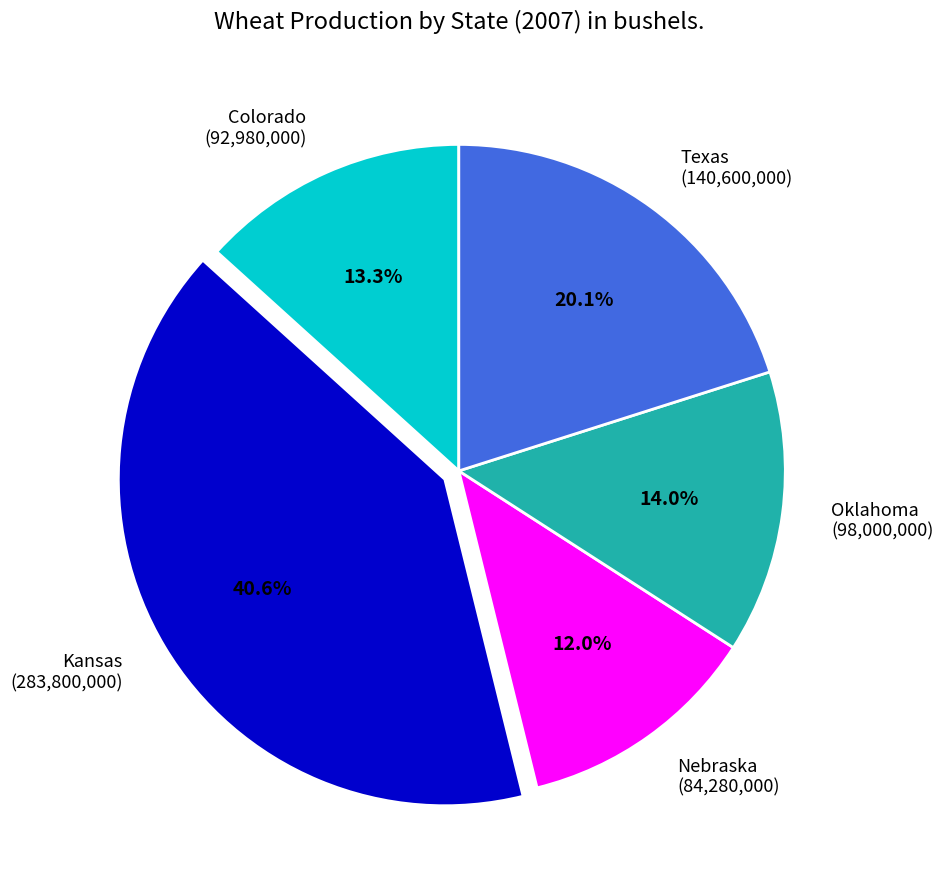

Which category has the biggest portion of the pie?

Kansas